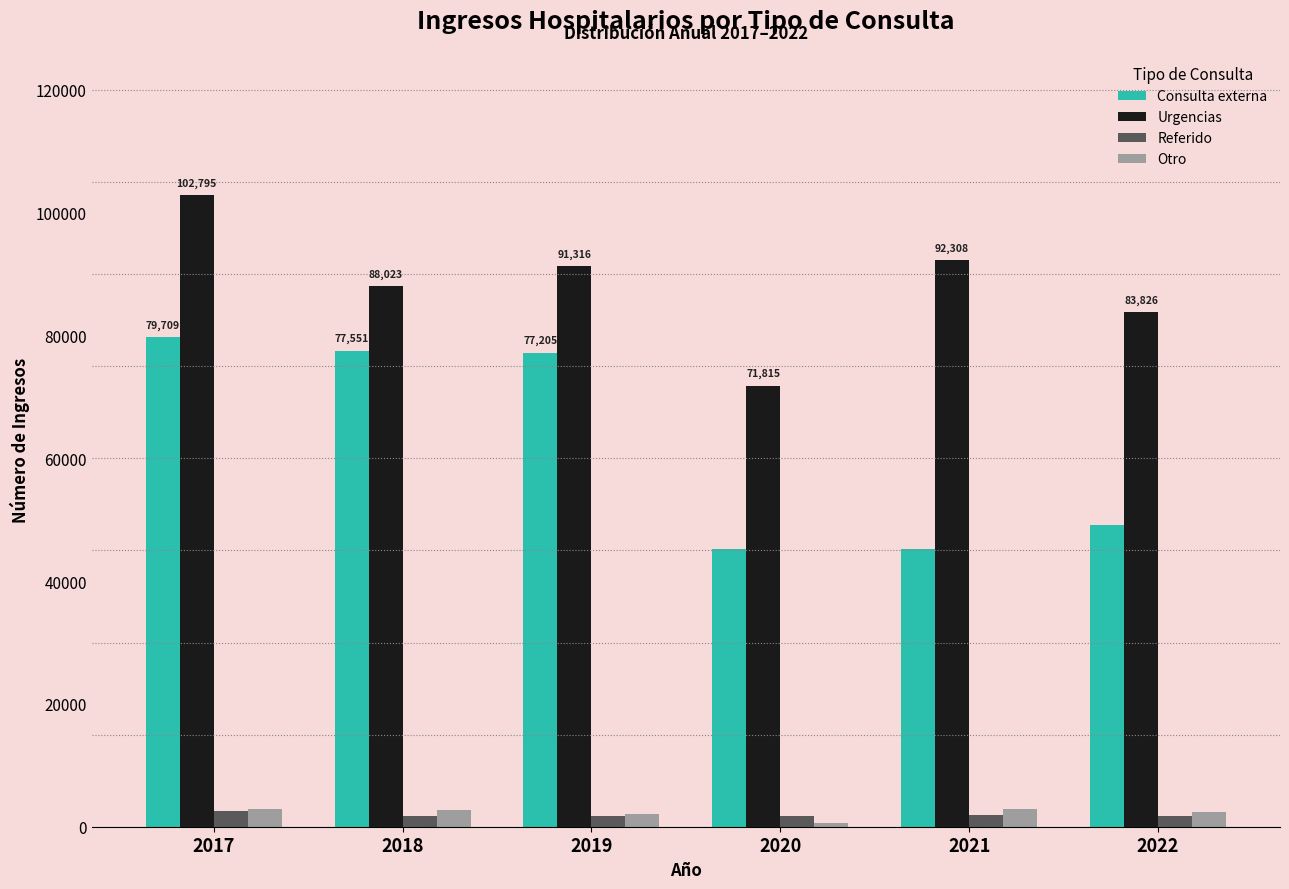

Which series has the widest spread of values?

Consulta externa